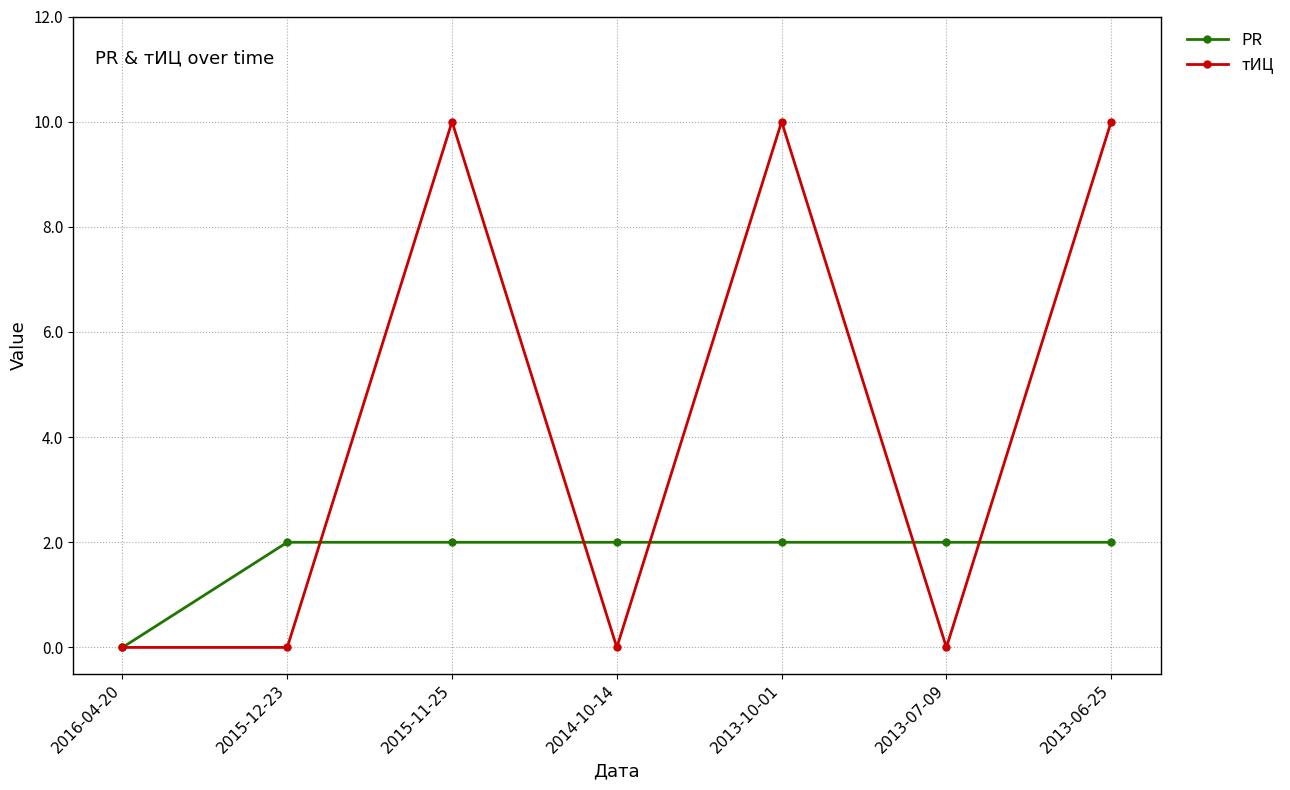

Read the PR value at 2014-10-14.

2